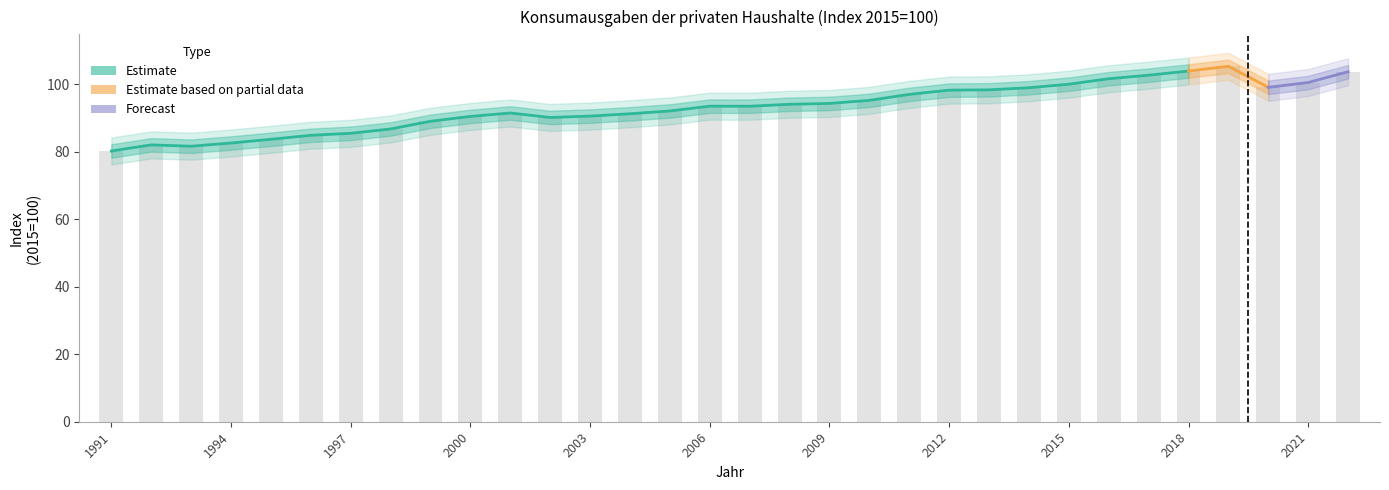

The value at 2014 is 148.6. True or false?

False